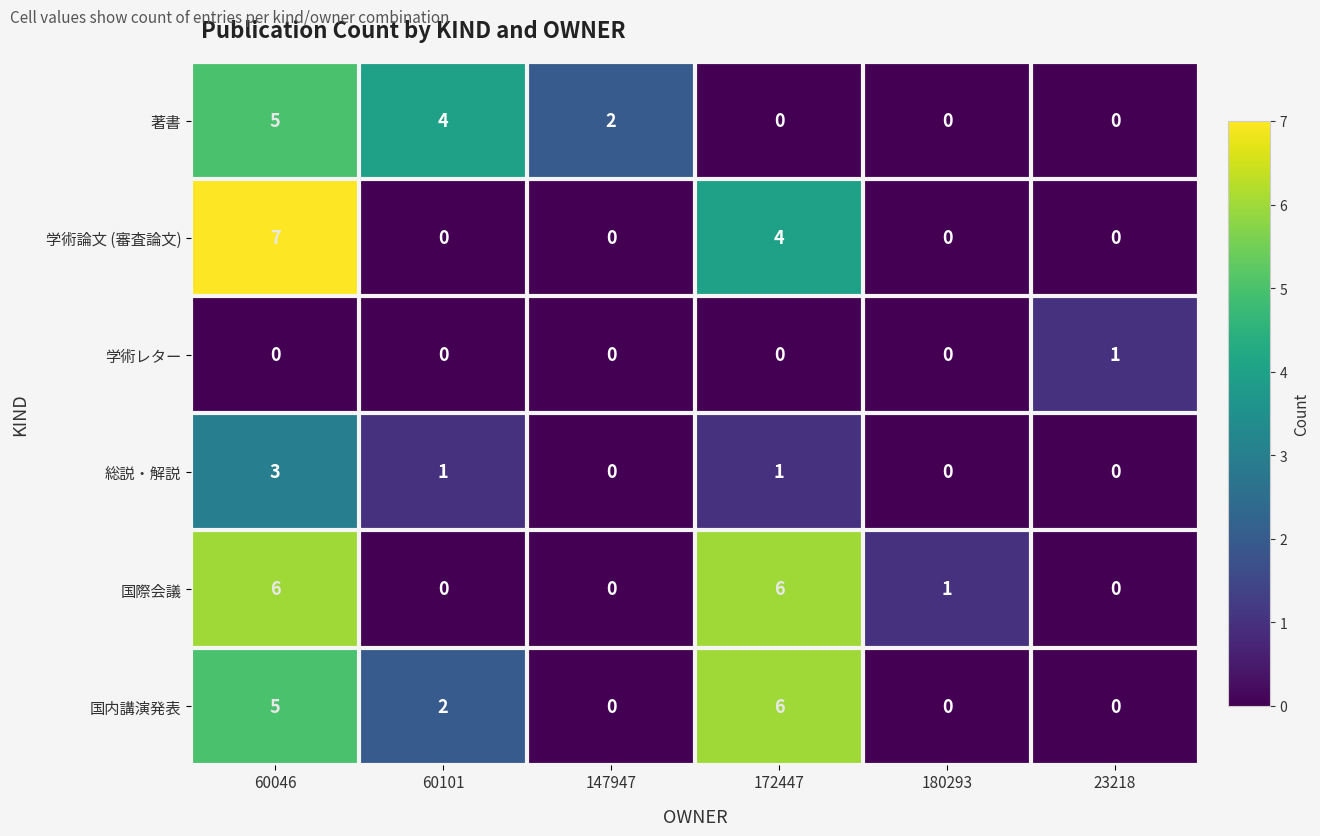

At which category does the chart reach its peak across all series?

60046